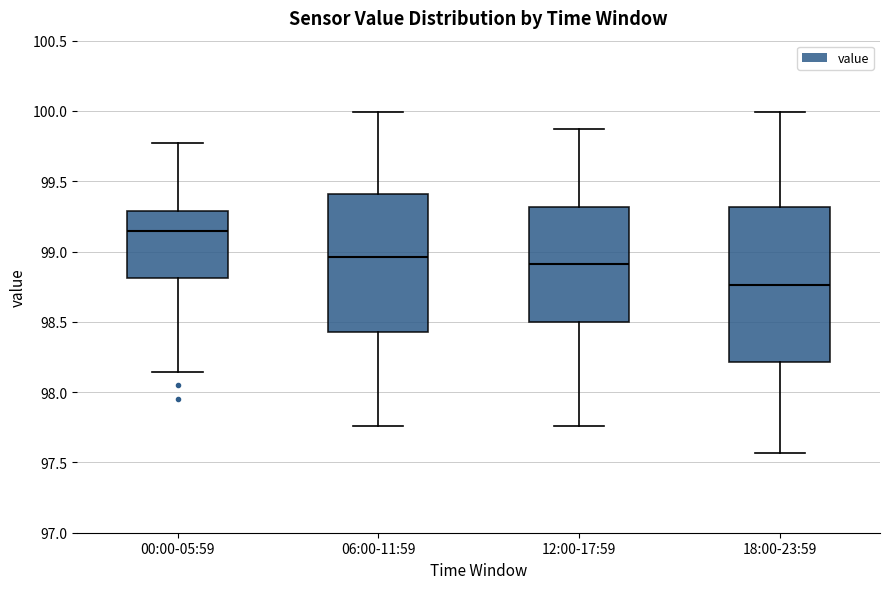

Where does the median line of the box for 18:00-23:59 sit on the y-axis? The values are not printed on the chart, so give them approximately, as read against the axis.

98.75